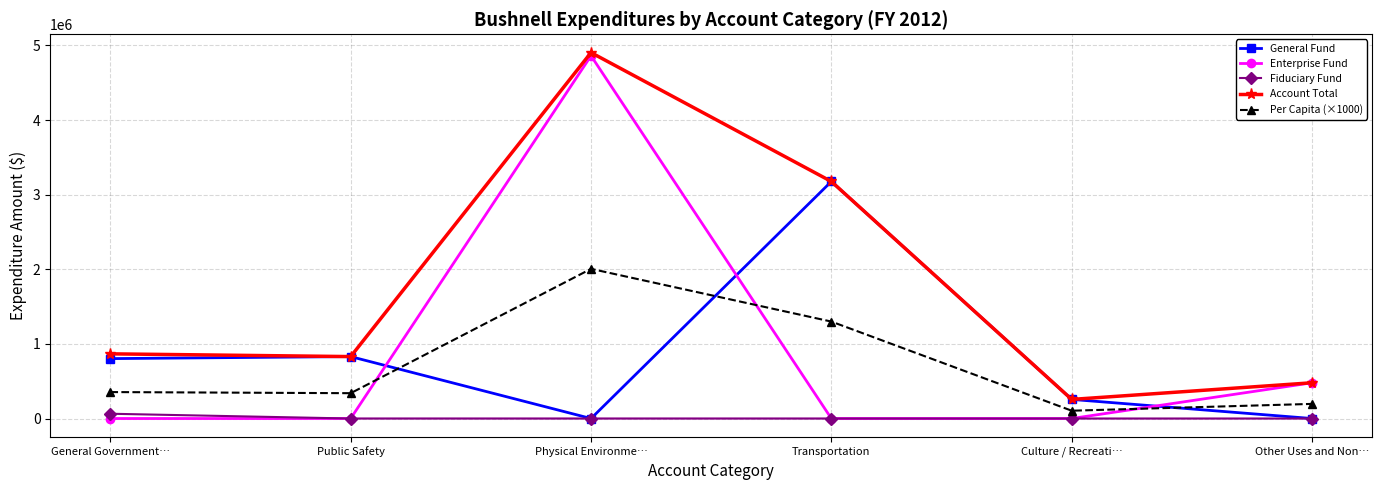

Reading right to left, what are all the values shown in this chart?

General Fund: Other Uses and Non…=0	Culture / Recreati…=256029	Transportation=3176314	Physical Environme…=0	Public Safety=829878	General Government…=802710
Enterprise Fund: Other Uses and Non…=479127	Culture / Recreati…=0	Transportation=0	Physical Environme…=4861093	Public Safety=0	General Government…=0
Fiduciary Fund: Other Uses and Non…=0	Culture / Recreati…=0	Transportation=0	Physical Environme…=0	Public Safety=0	General Government…=64008
Account Total: Other Uses and Non…=479127	Culture / Recreati…=256029	Transportation=3176314	Physical Environme…=4903710	Public Safety=829878	General Government…=866718
Per Capita (×1000): Other Uses and Non…=195960	Culture / Recreati…=104720	Transportation=1299110	Physical Environme…=2005610	Public Safety=339420	General Government…=354490